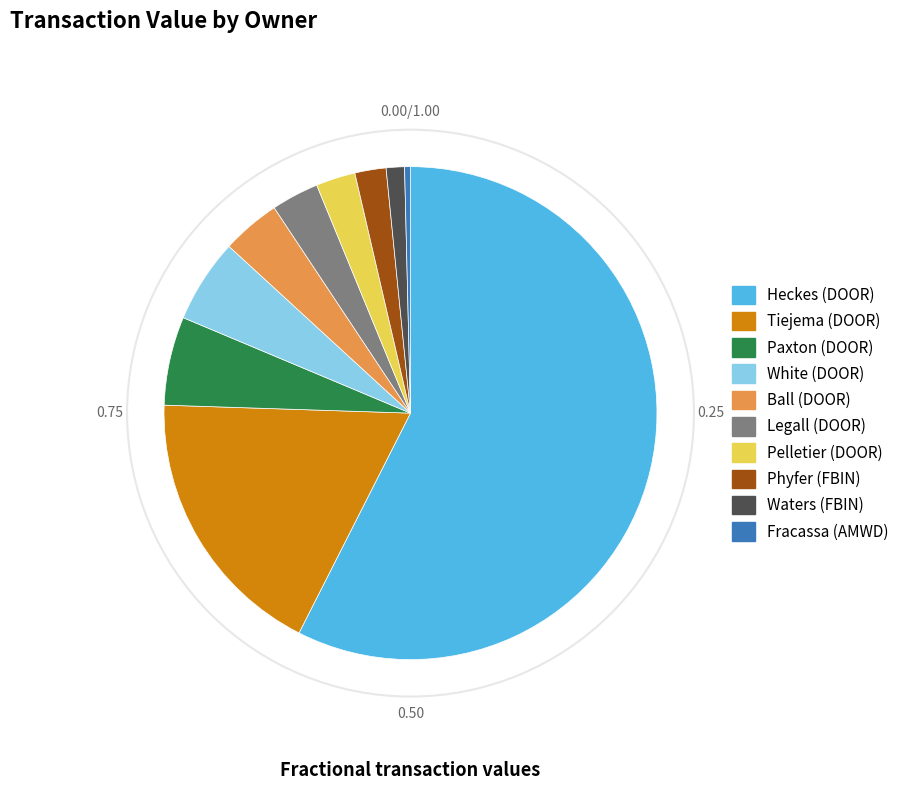

How many slices are in this pie chart?

10